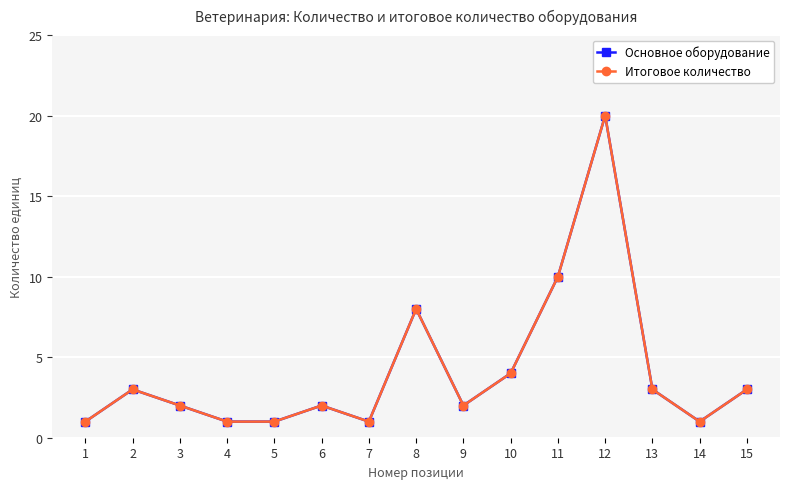

Is this an area chart (filled region under the line)?

No